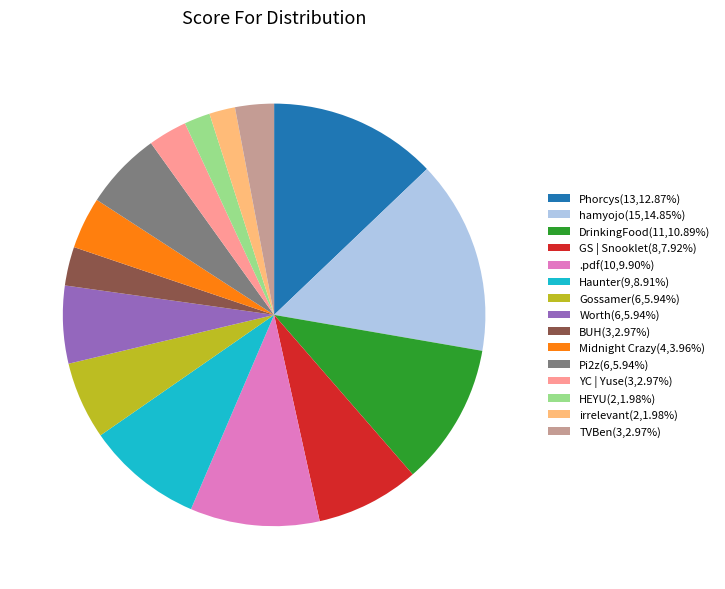

Do Gossamer(6,5.94%) and Haunter(9,8.91%) together represent more than half of the pie?

No